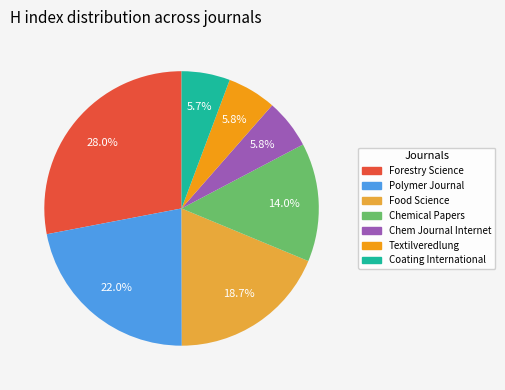

Does any single category account for the majority?

No